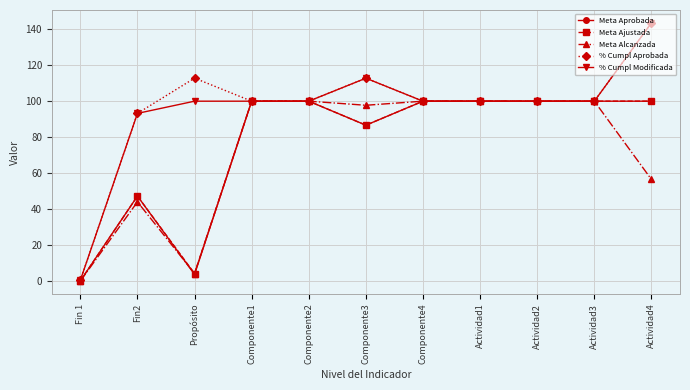

What is the difference between the highest and lowest values at Fin2?

49.1